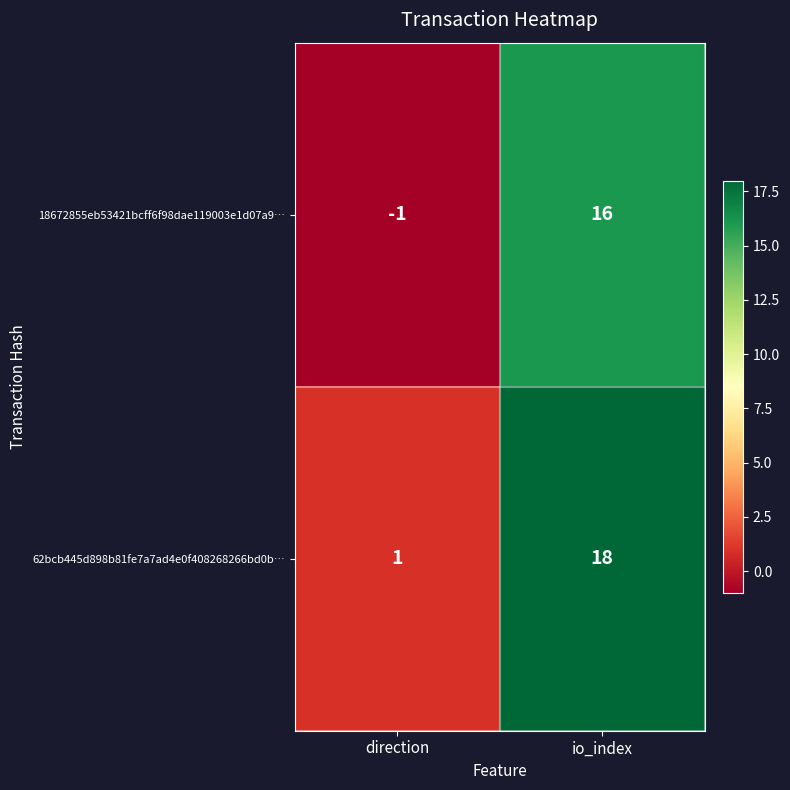

Rank the series by their maximum value, from highest to lowest.

62bcb445d898b81fe7a7ad4e0f408268266bd0b…, 18672855eb53421bcff6f98dae119003e1d07a9…